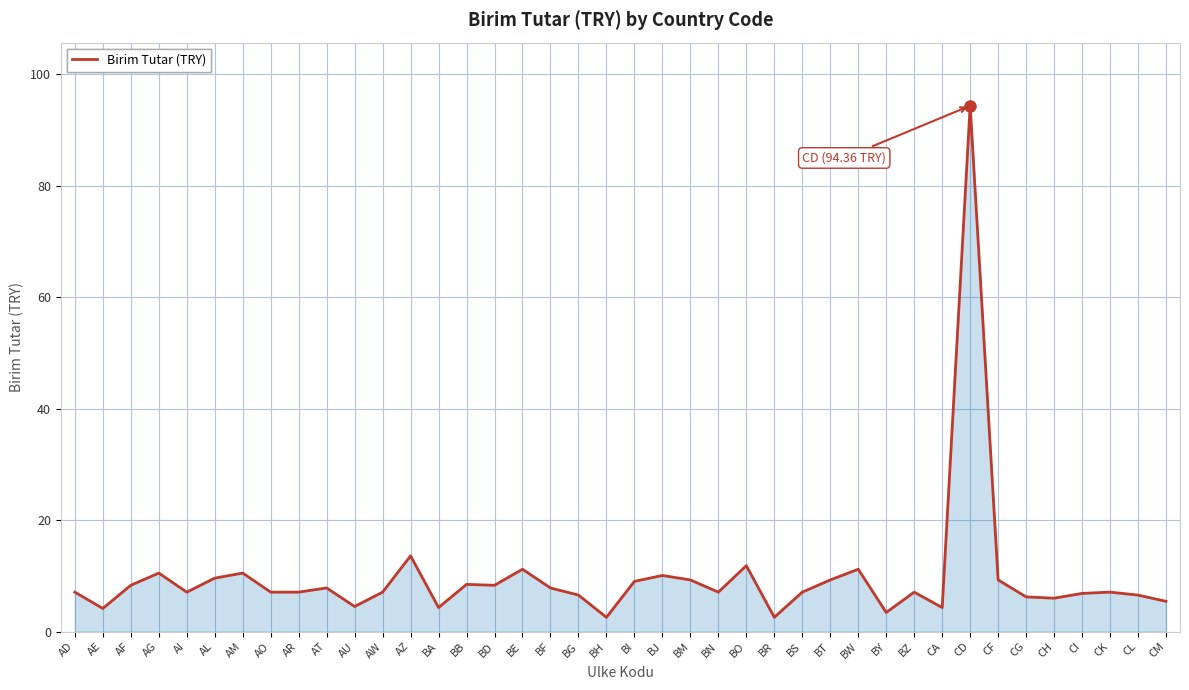

True or false: the data shows 9.3 at CF.

True